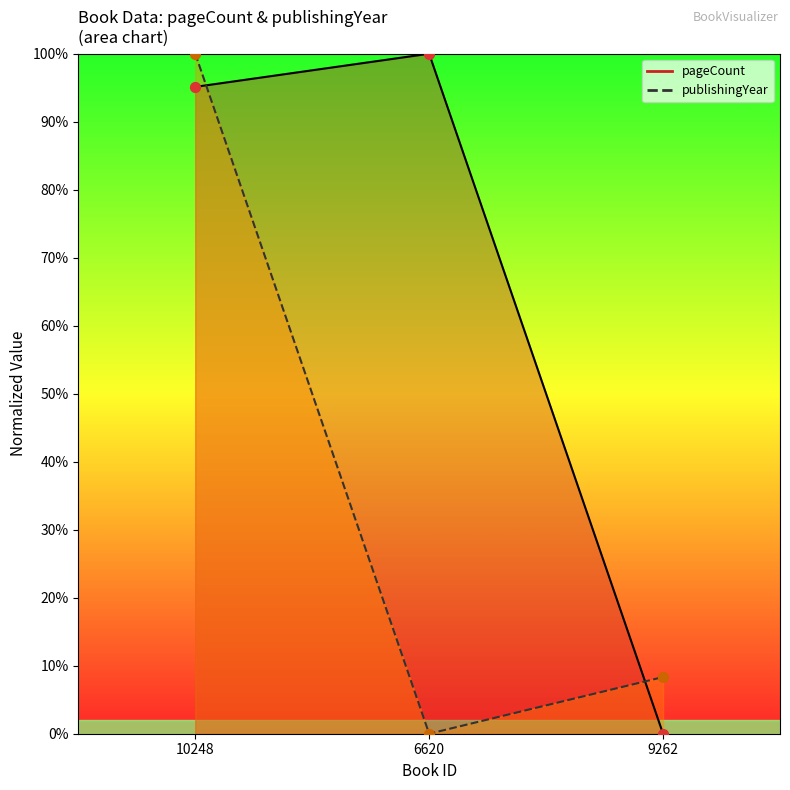

What are all the series names shown in the legend?

pageCount, publishingYear